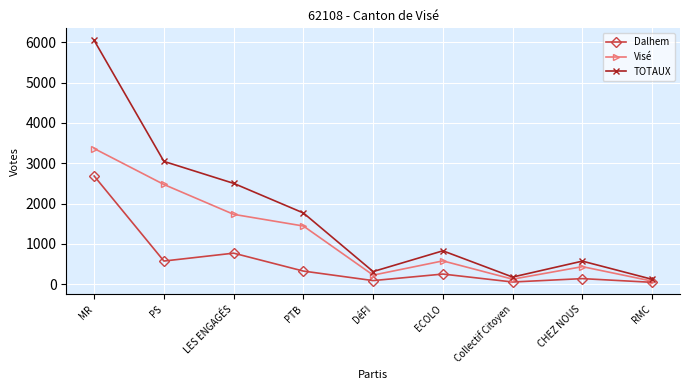

What is the maximum value for Visé?

3365